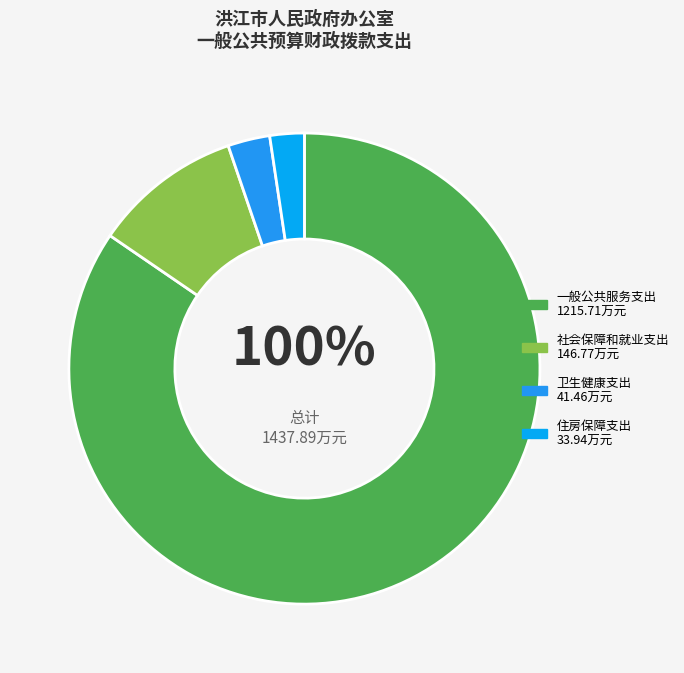

Between 住房保障支出 and 社会保障和就业支出, which is larger?

社会保障和就业支出